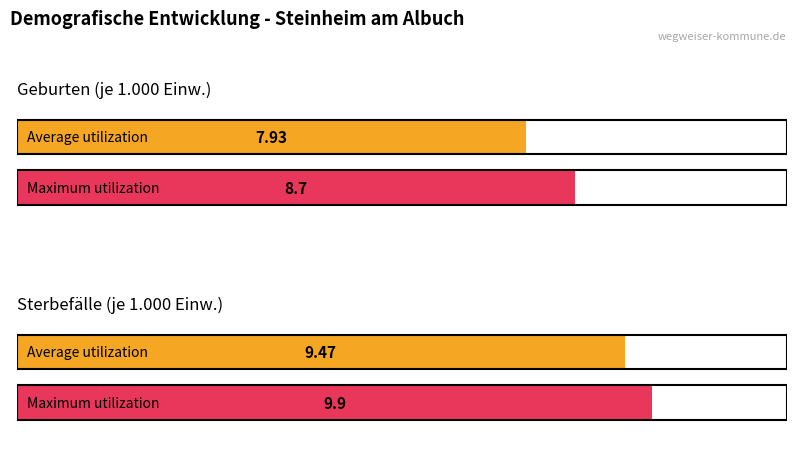

What are all the series names shown in the legend?

Geburten (je 1.000 Einwohner:innen), Sterbefälle (je 1.000 Einwohner:innen)